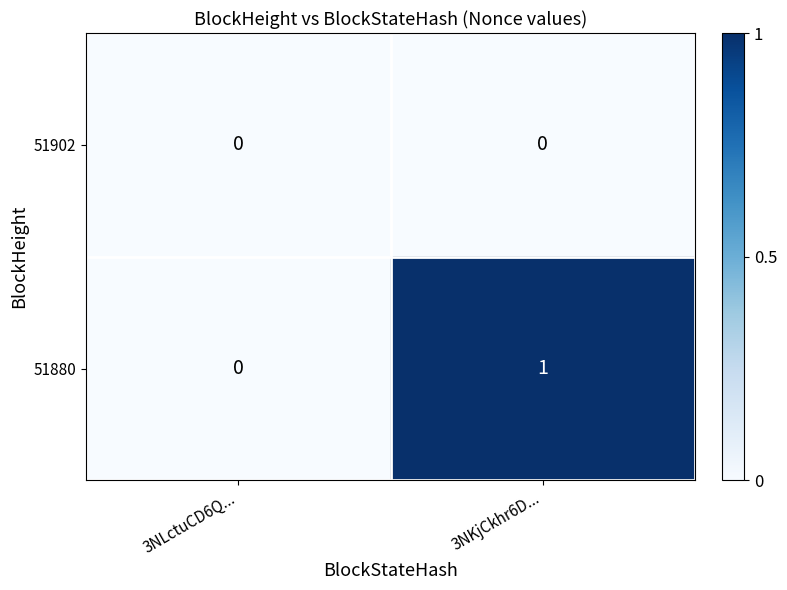

Between 3NLctuCD6Q... and 3NKjCkhr6D..., which series saw the biggest shift?

51880